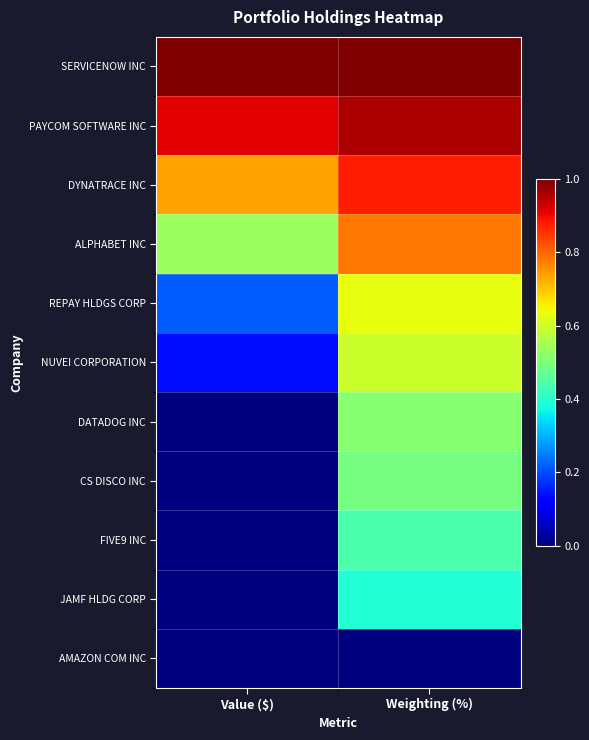

What is the total value across all series at Weighting (%)?

6.7